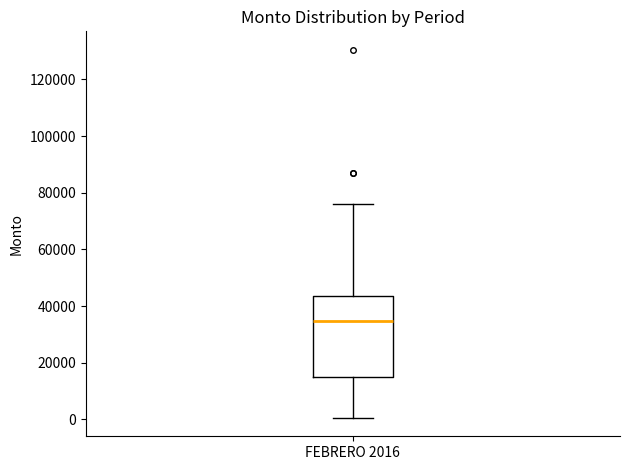

Transcribe this box plot: give where the median line is, the range the box spans, and where the two whiskers end, as read against the y-axis. The values are not printed on the chart, so give them approximately, as read against the axis.

median 34000, box 16000 to 44000, whiskers 0 to 76000